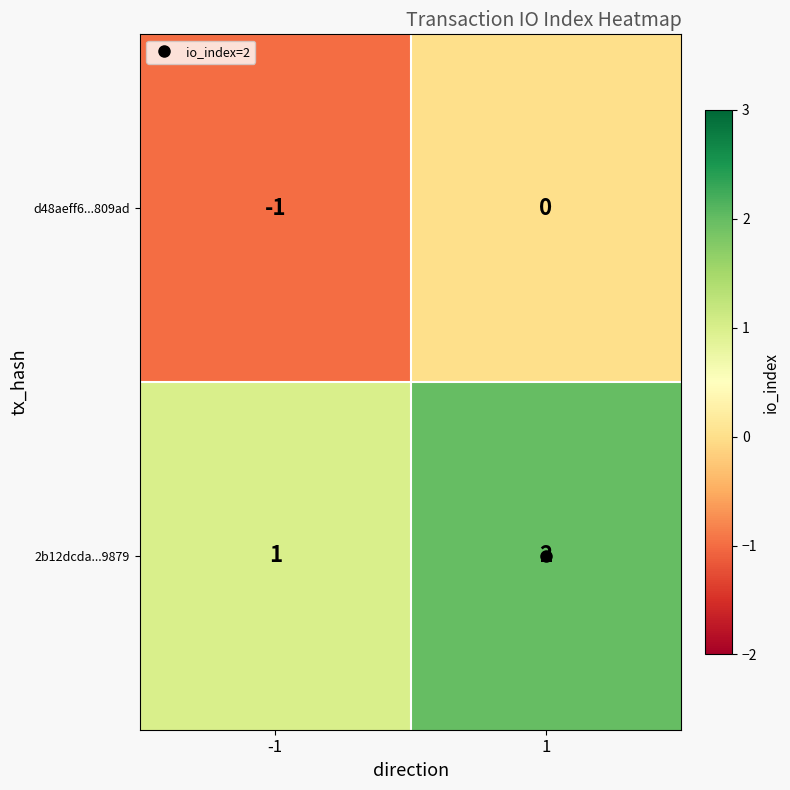

Which series has the largest total across all categories?

2b12dcda...9879